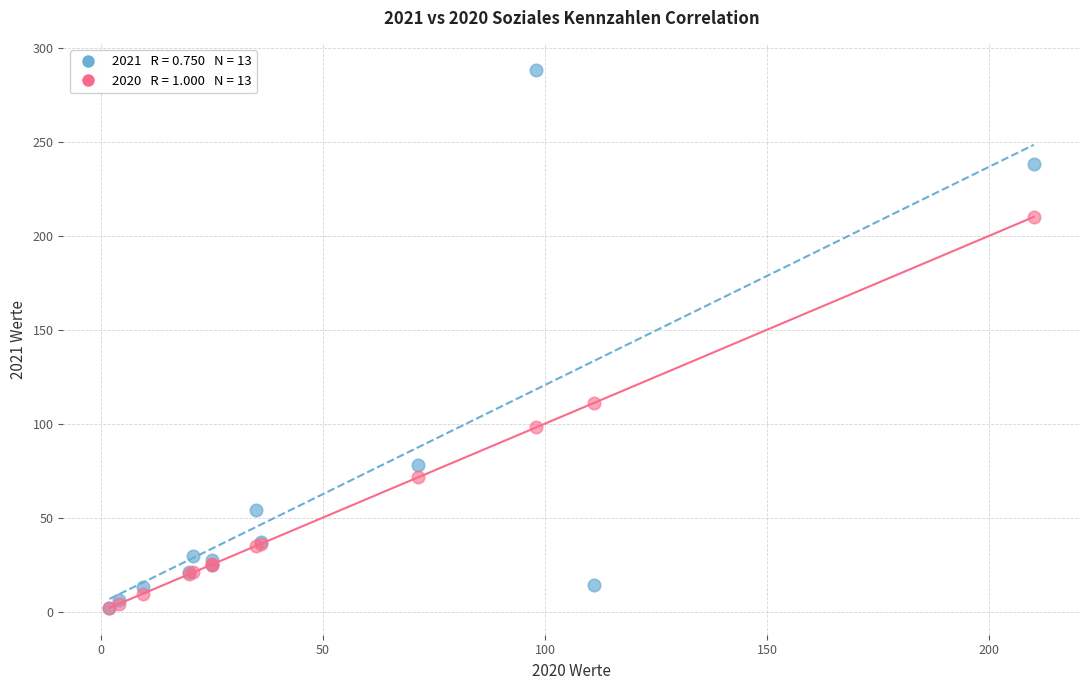

Across all series, what Y value is closest to 145?

111.0